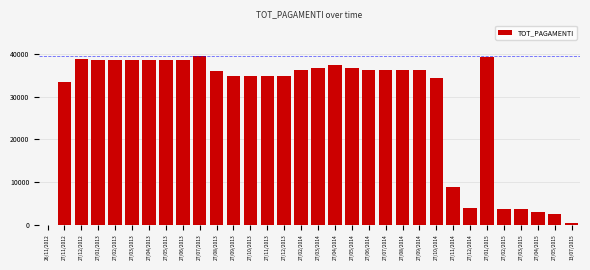

Where is the data nearest to the value 19770?

27/11/2014